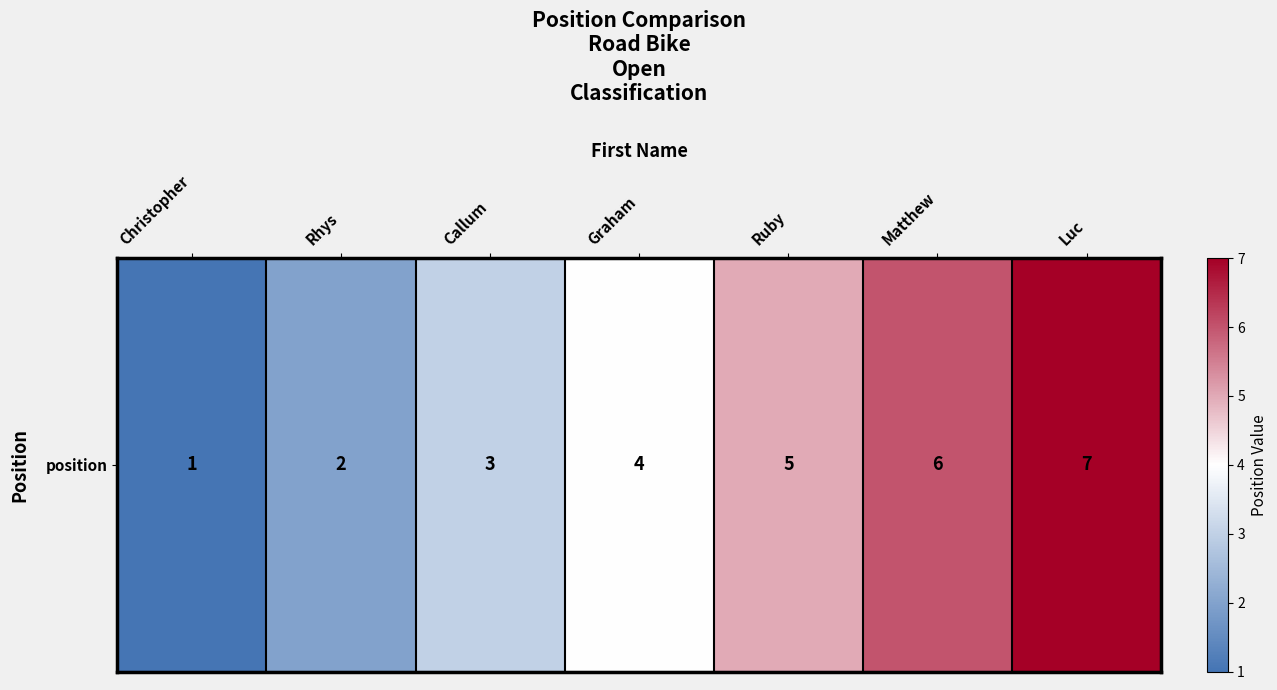

List the labels in order of value, smallest first.

Christopher, Rhys, Callum, Graham, Ruby, Matthew, Luc